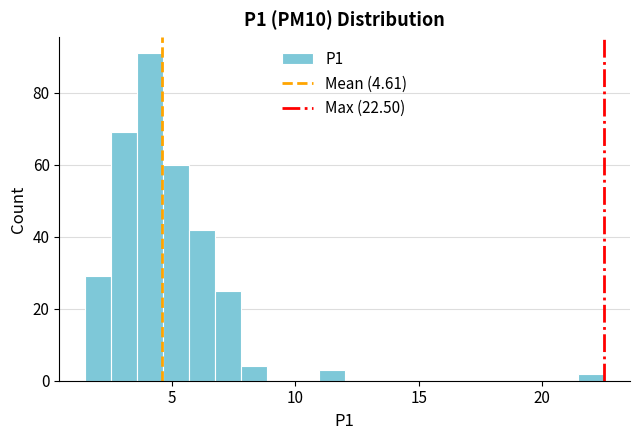

Read against the x-axis, roughly where is the centre of the tallest bar?

4.0